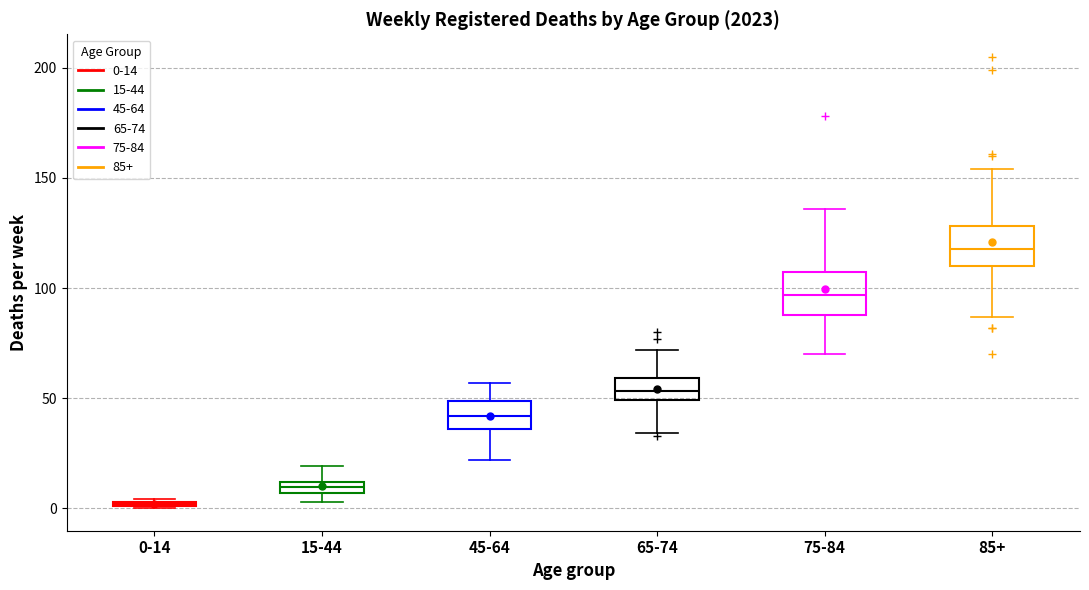

Where is the upper edge of the box for 85+ on the y-axis? The values are not printed on the chart, so give them approximately, as read against the axis.

130